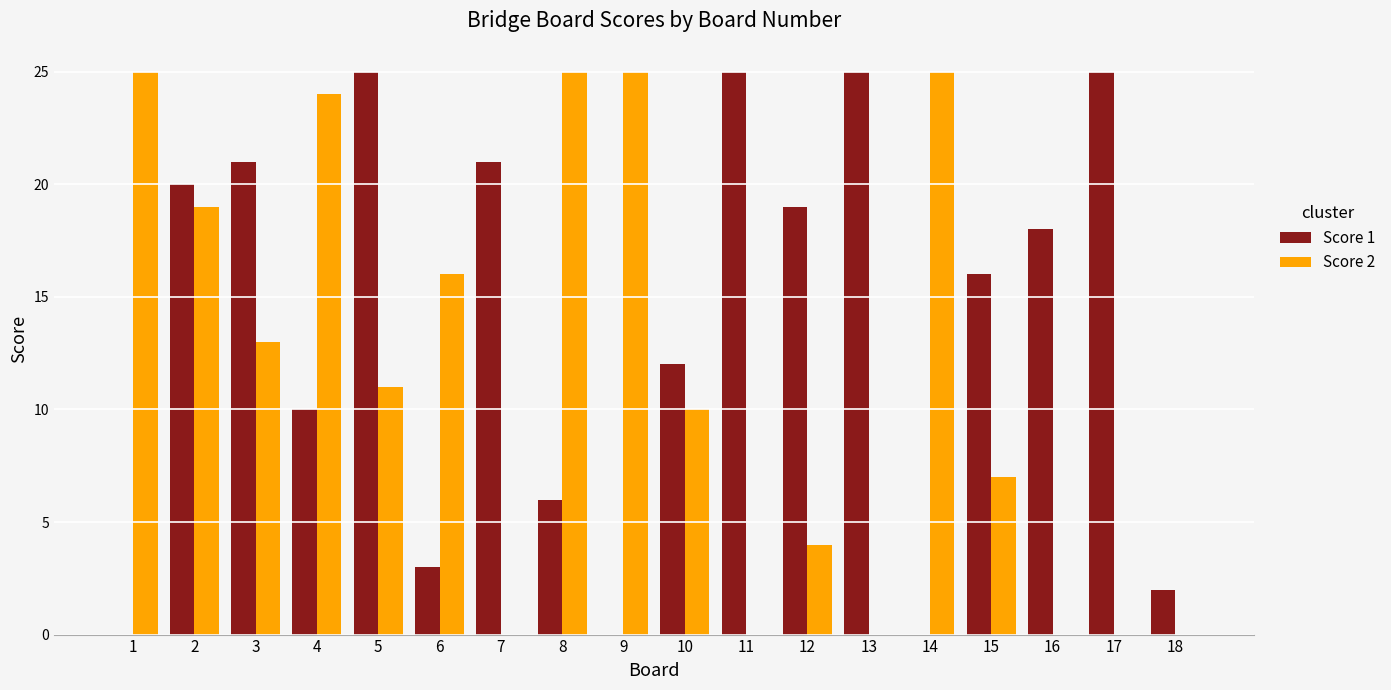

At which label is Score 1 closest to 12?

10